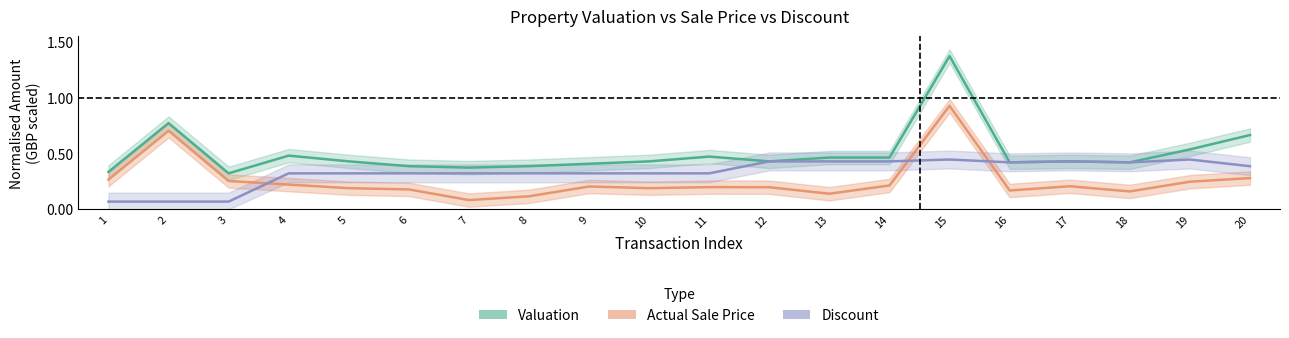

Does the chart have visible grid lines?

No